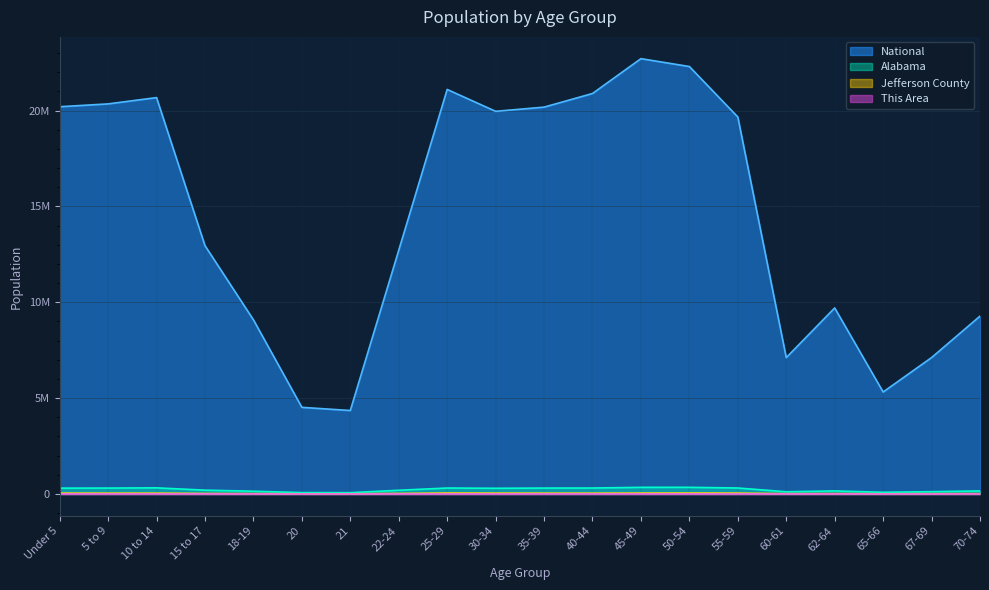

Reading left to right, transcribe all the data shown in this chart.

This Area: Under 5=243	5 to 9=237	10 to 14=248	15 to 17=177	18-19=115	20=55	21=34	22-24=150	25-29=221	30-34=205	35-39=173	40-44=179	45-49=281	50-54=293	55-59=225	60-61=89	62-64=95	65-66=49	67-69=60	70-74=80
Jefferson County: Under 5=43897	5 to 9=41902	10 to 14=42373	15 to 17=26356	18-19=18306	20=9038	21=8929	22-24=28438	25-29=48533	30-34=44764	35-39=42291	40-44=41302	45-49=46460	50-54=48773	55-59=44702	60-61=15885	62-64=20074	65-66=10637	67-69=14397	70-74=19239
Alabama: Under 5=304957	5 to 9=308229	10 to 14=319655	15 to 17=199618	18-19=143853	20=72318	21=68473	22-24=194531	25-29=311034	30-34=297888	35-39=308430	40-44=311071	45-49=346369	50-54=347485	55-59=311906	60-61=116144	62-64=159983	65-66=89406	67-69=120231	70-74=160864
National: Under 5=20201362	5 to 9=20348657	10 to 14=20677194	15 to 17=12954254	18-19=9086089	20=4519129	21=4354294	22-24=12712576	25-29=21101849	30-34=19962099	35-39=20179642	40-44=20890964	45-49=22708591	50-54=22298125	55-59=19664805	60-61=7113727	62-64=9704197	65-66=5319902	67-69=7115361	70-74=9278166